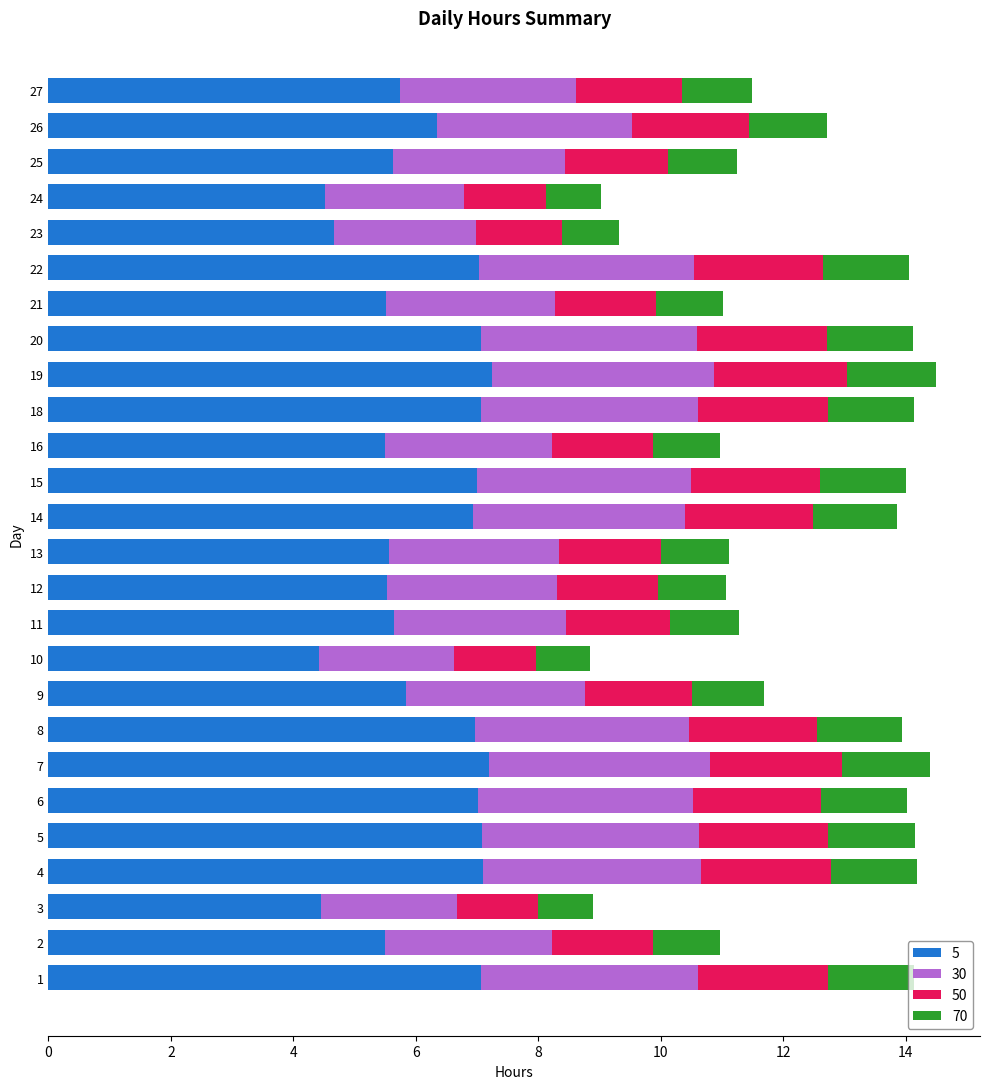

What is the total value across all series at 12?

11.1